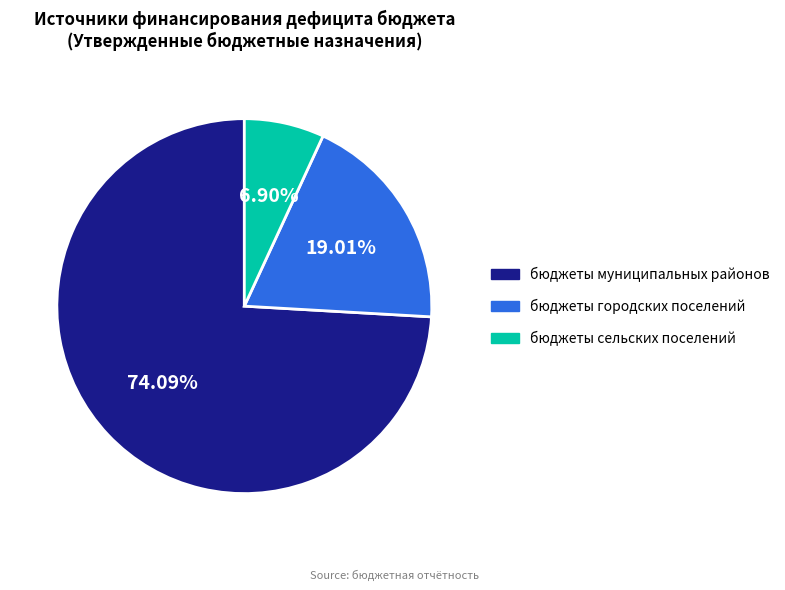

Is it true that бюджеты сельских поселений is 7% of the pie?

True